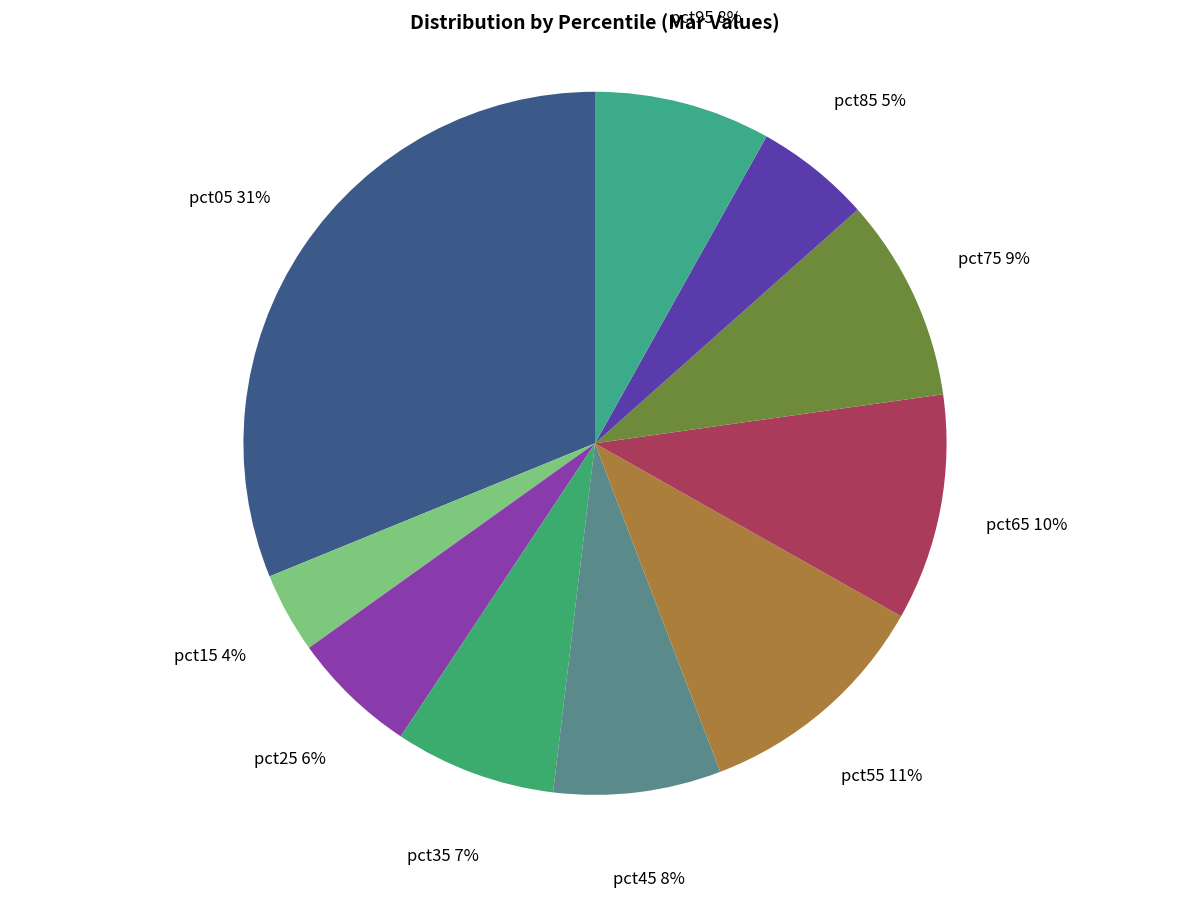

How many segments does this pie chart have?

10